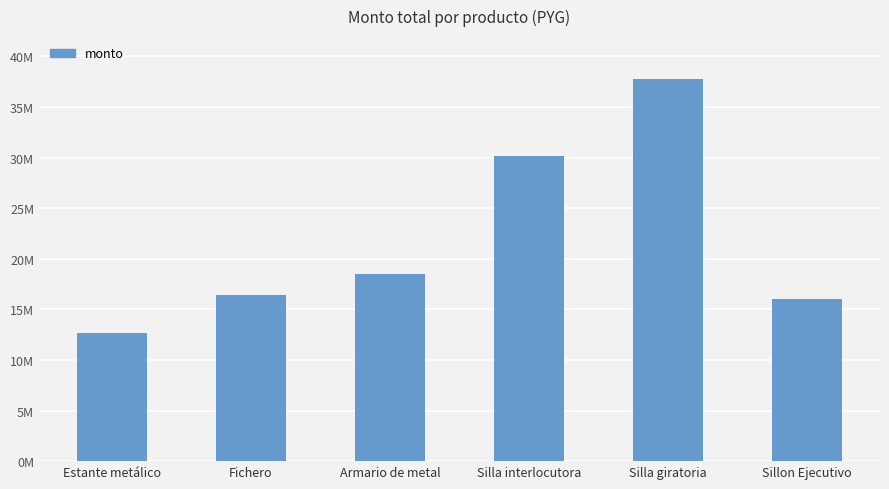

Are the bars horizontal?

No